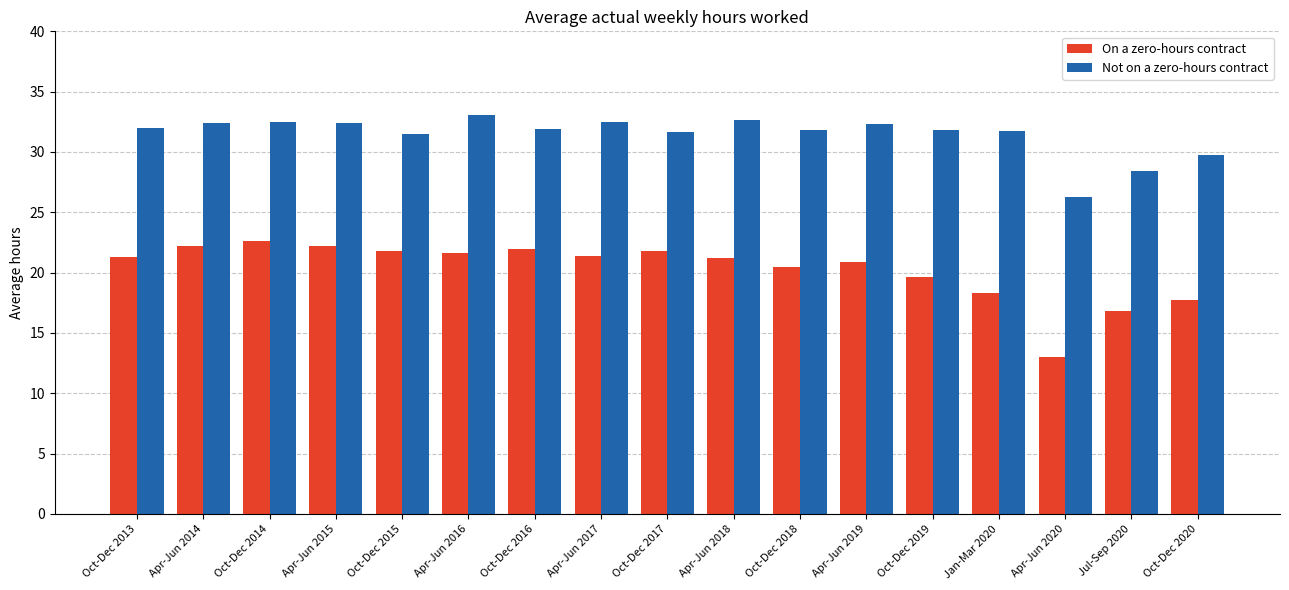

Where is On a zero-hours contract nearest to the value 17?

Jul-Sep 2020